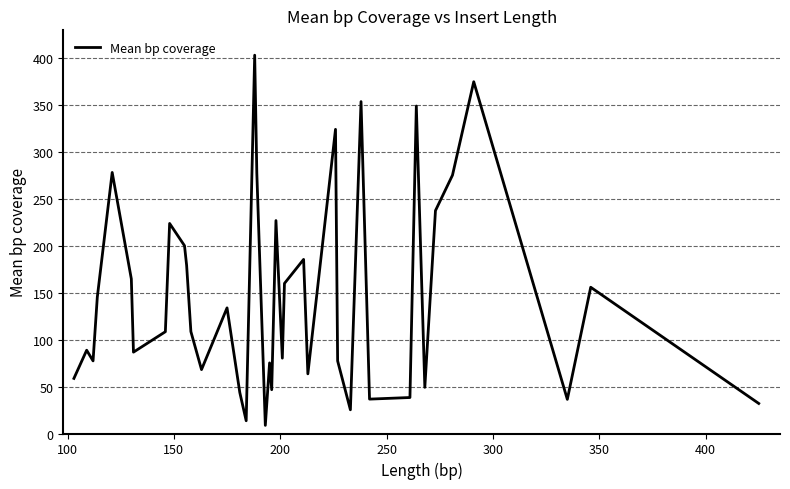

What is the difference between the maximum and minimum values?

394.8